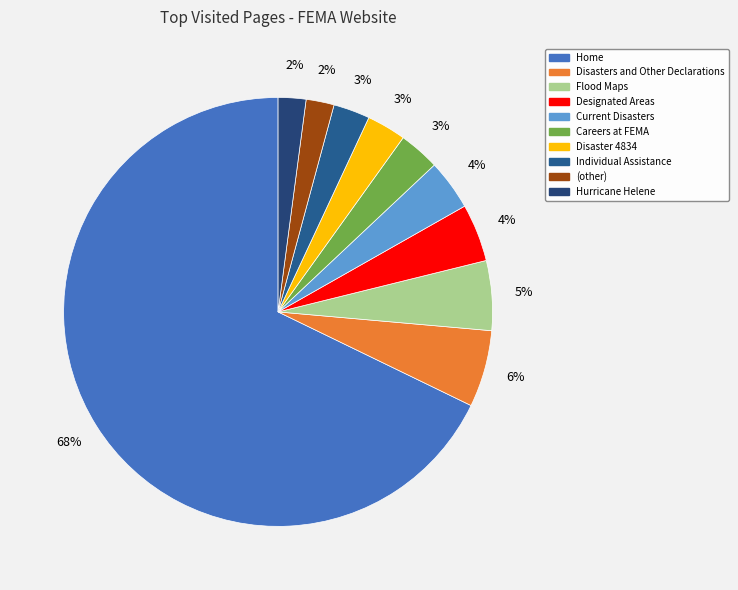

Is the sum of Disasters and Other Declarations and Flood Maps greater than half?

No